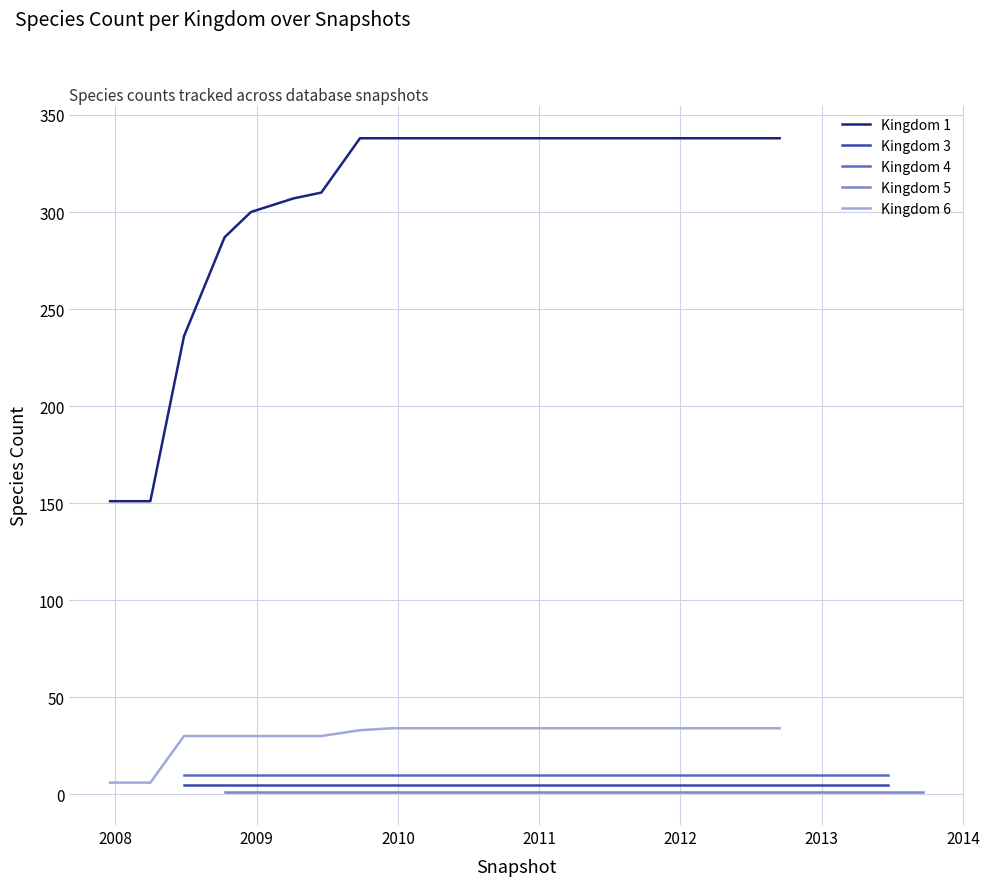

True or false: Kingdom 6 and Kingdom 5 cross at least once.

False